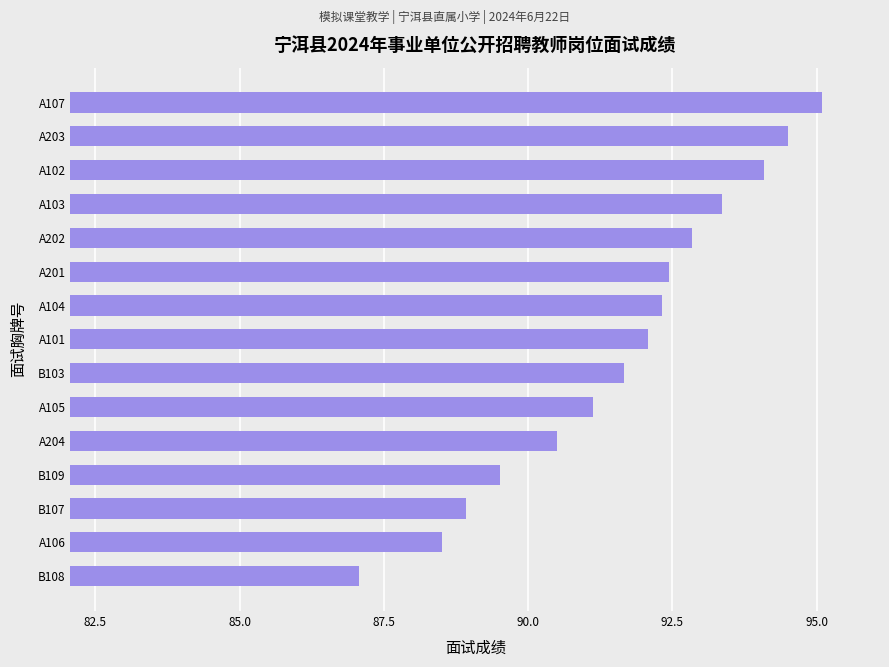

How many bars are there in total?

15